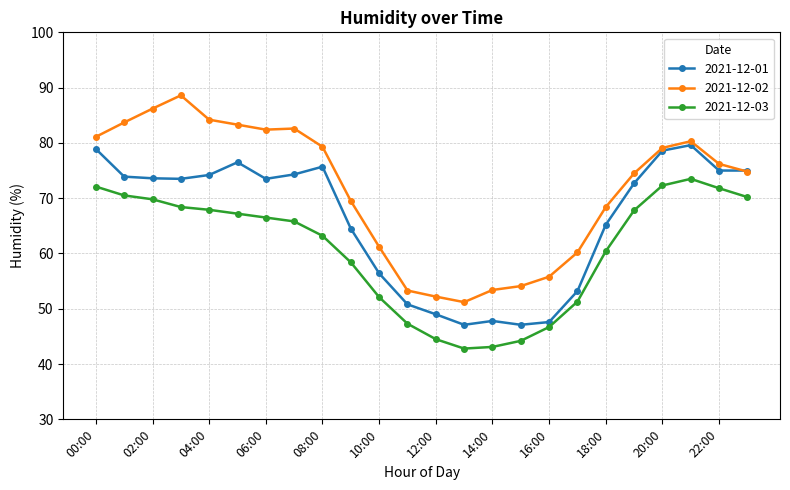

Rank the series by their maximum value, from highest to lowest.

2021-12-02, 2021-12-01, 2021-12-03